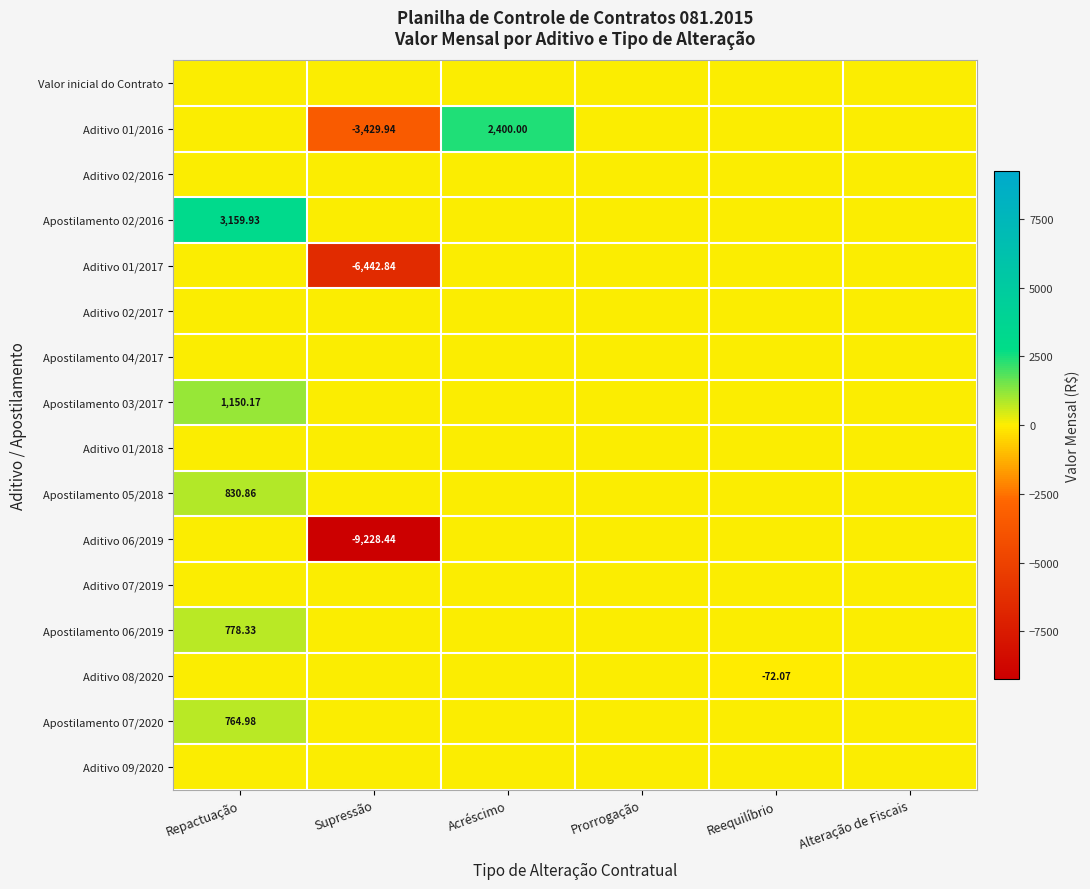

Rank the series by their maximum value, from highest to lowest.

Apostilamento 02/2016, Aditivo 01/2016, Apostilamento 03/2017, Apostilamento 05/2018, Apostilamento 06/2019, Apostilamento 07/2020, Valor inicial do Contrato, Aditivo 02/2016, Aditivo 01/2017, Aditivo 02/2017, Apostilamento 04/2017, Aditivo 01/2018, Aditivo 06/2019, Aditivo 07/2019, Aditivo 08/2020, Aditivo 09/2020